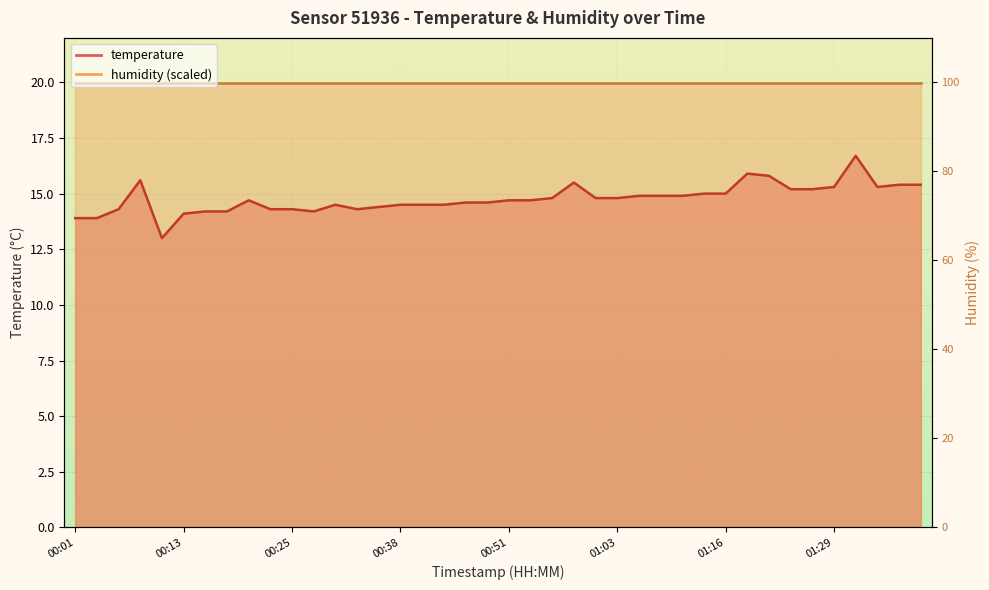

List the labels in order of value, smallest first.

00:10, 00:01, 00:03, 00:13, 00:15, 00:18, 00:28, 00:06, 00:23, 00:25, 00:33, 00:35, 00:30, 00:38, 00:40, 00:43, 00:45, 00:48, 00:20, 00:51, 00:53, 00:56, 01:01, 01:03, 01:06, 01:09, 01:11, 01:14, 01:16, 01:24, 01:26, 01:29, 01:34, 01:36, 01:39, 00:58, 00:08, 01:21, 01:19, 01:31